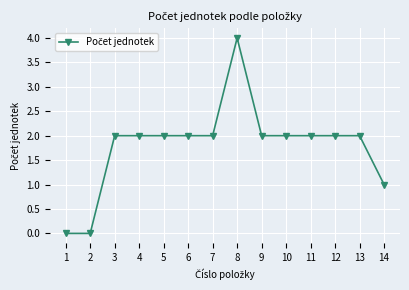

Reading left to right, what are all the values shown in this chart?

1=0	2=0	3=2	4=2	5=2	6=2	7=2	8=4	9=2	10=2	11=2	12=2	13=2	14=1